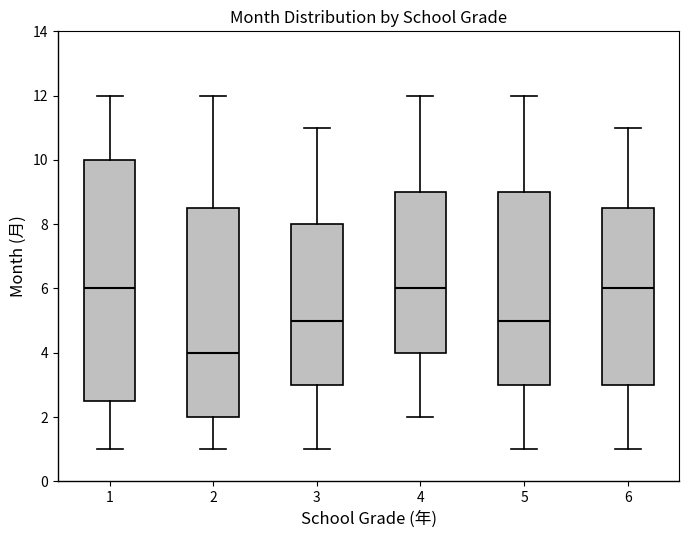

Where is the upper edge of the box at x = 3 on the y-axis? The values are not printed on the chart, so give them approximately, as read against the axis.

8.0